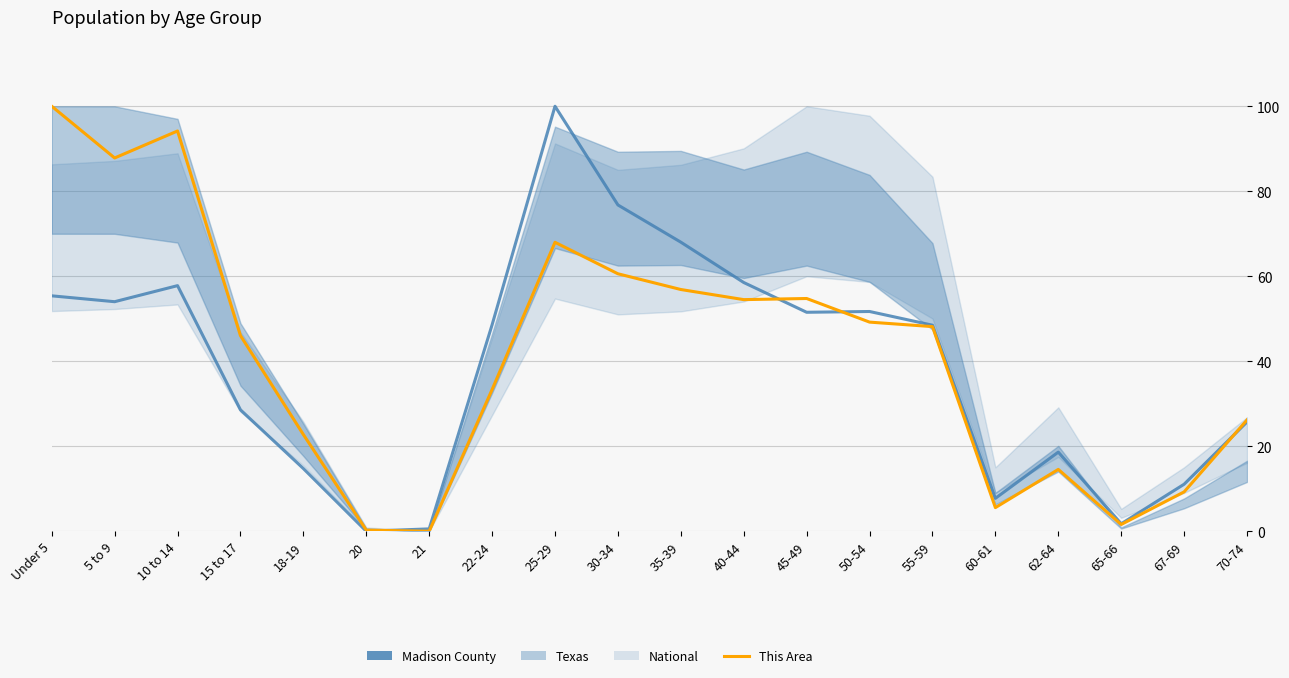

The value of This Area at 60-61 is 7.5. True or false?

False